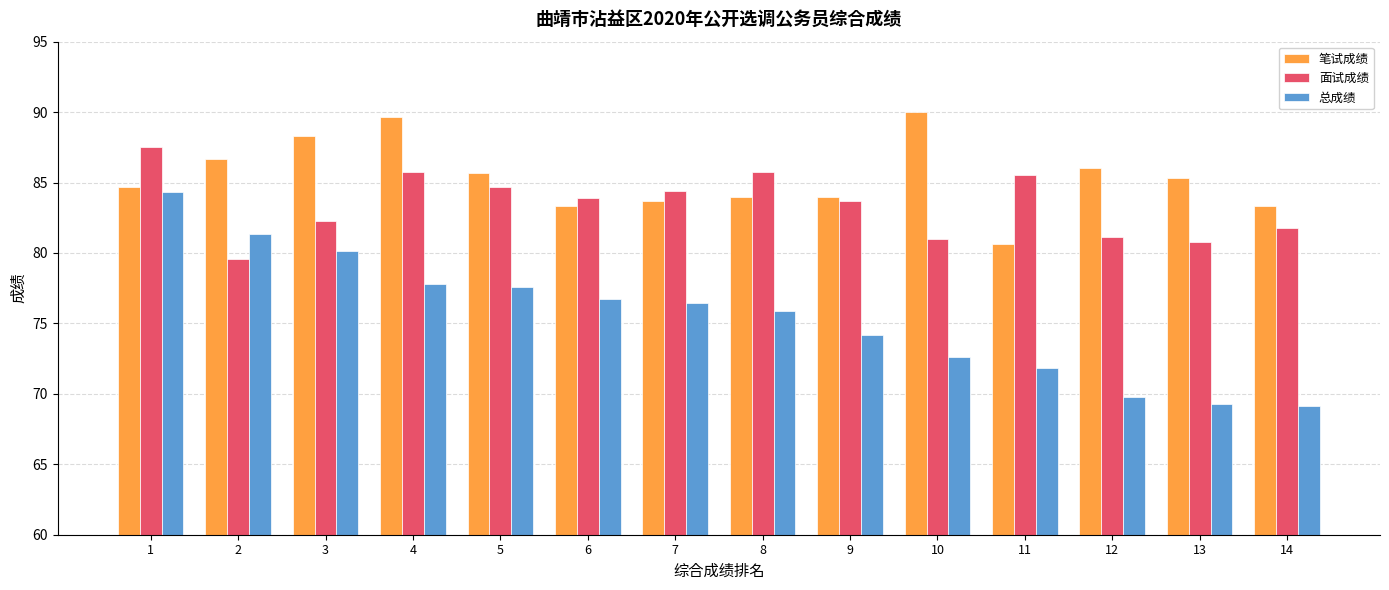

Which series has the widest spread of values?

总成绩